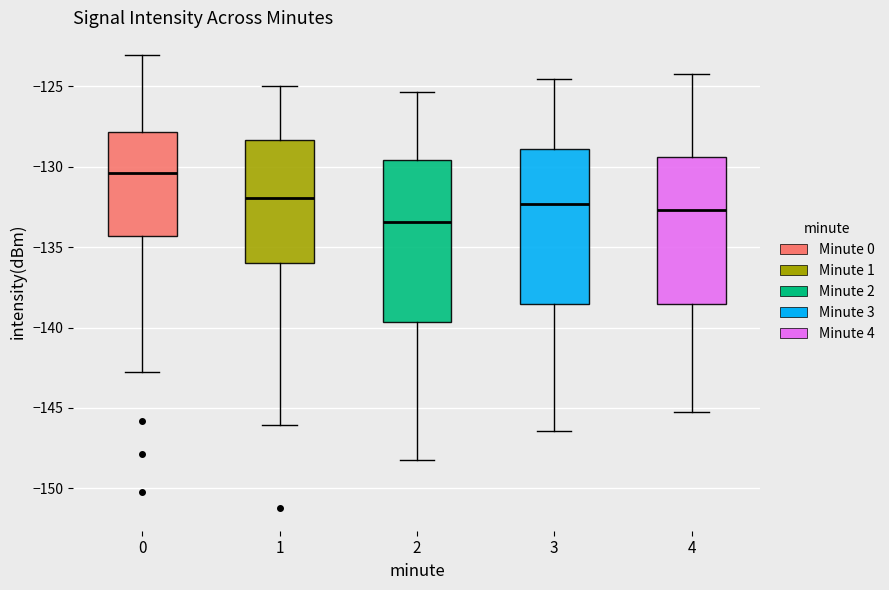

Where is the upper edge of the box at x = 4 on the y-axis? The values are not printed on the chart, so give them approximately, as read against the axis.

-129.5